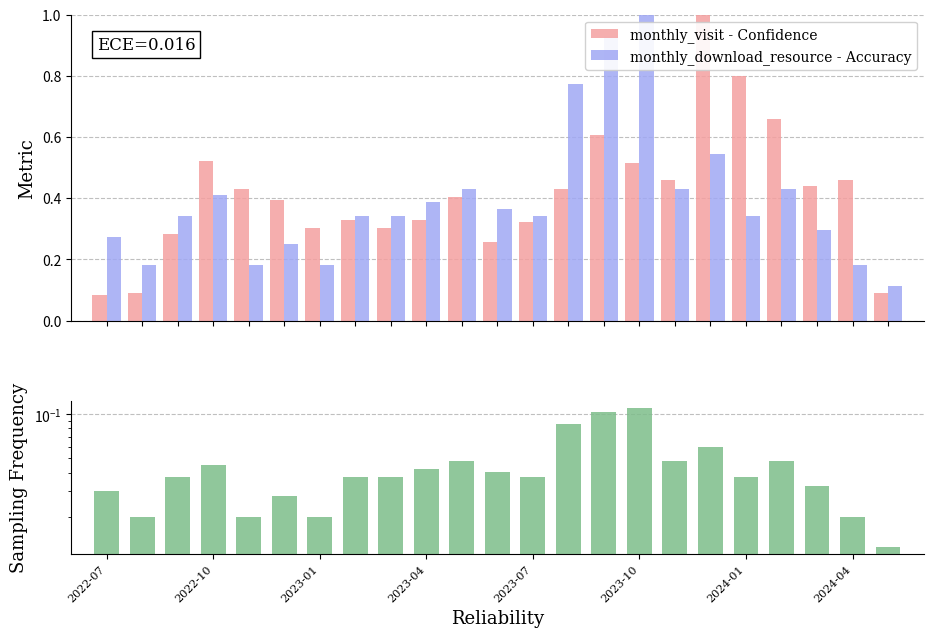

What is the highest value of the monthly_visit - Confidence series?

1.0